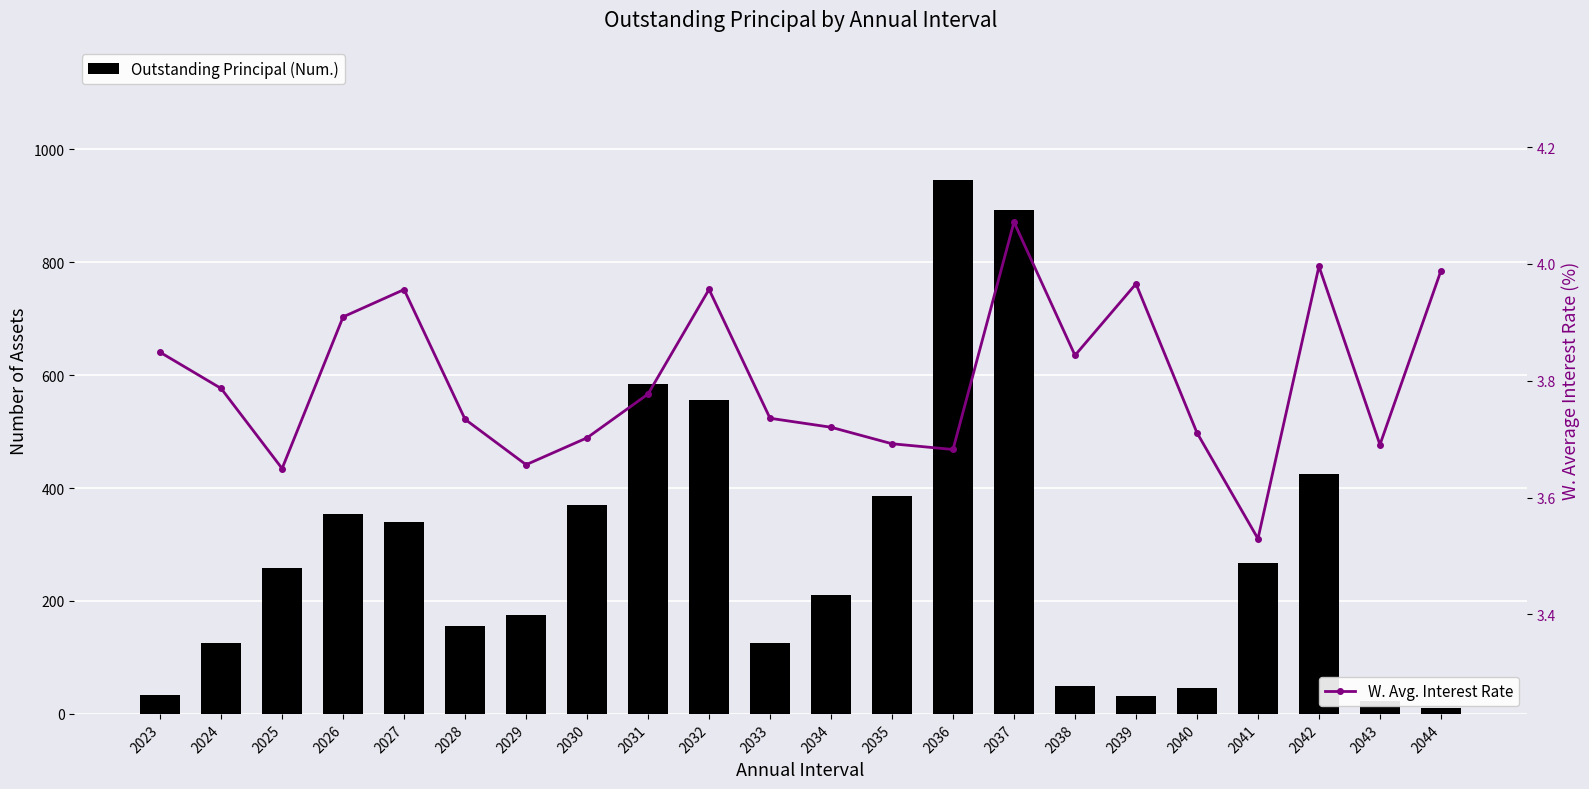

Reading right to left, transcribe all the data shown in this chart.

Outstanding Principal (Num.): 11.0	23.0	424.0	268.0	45.0	31.0	50.0	893.0	945.0	386.0	211.0	125.0	555.0	584.0	370.0	176.0	156.0	339.0	354.0	259.0	126.0	33.0
W. Avg. Interest Rate: 4.0	3.7	4.0	3.5	3.7	4.0	3.8	4.1	3.7	3.7	3.7	3.7	4.0	3.8	3.7	3.7	3.7	4.0	3.9	3.6	3.8	3.8